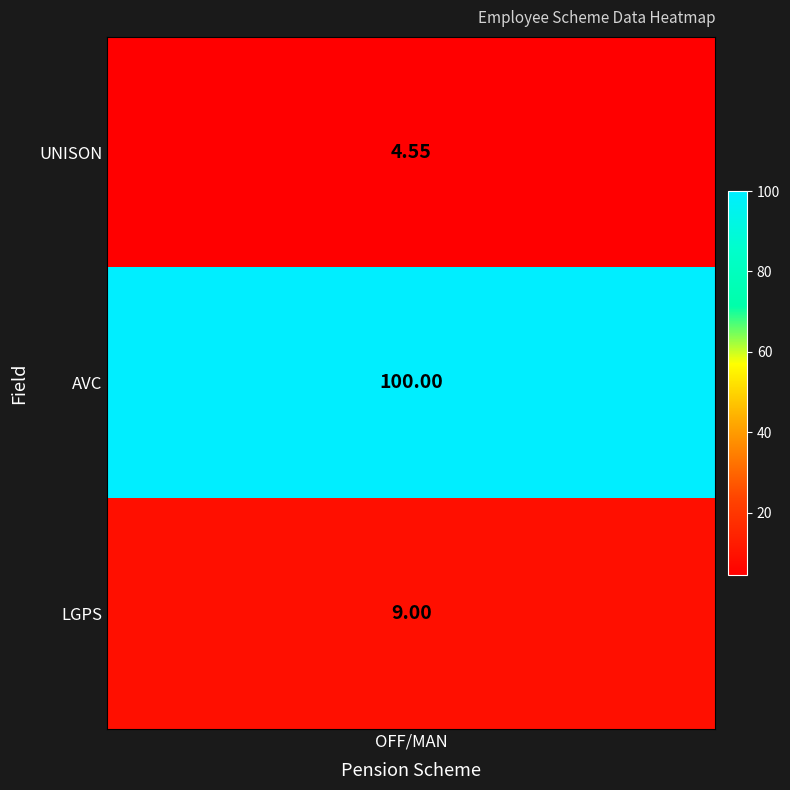

What is the approximate value at 2?

4.5